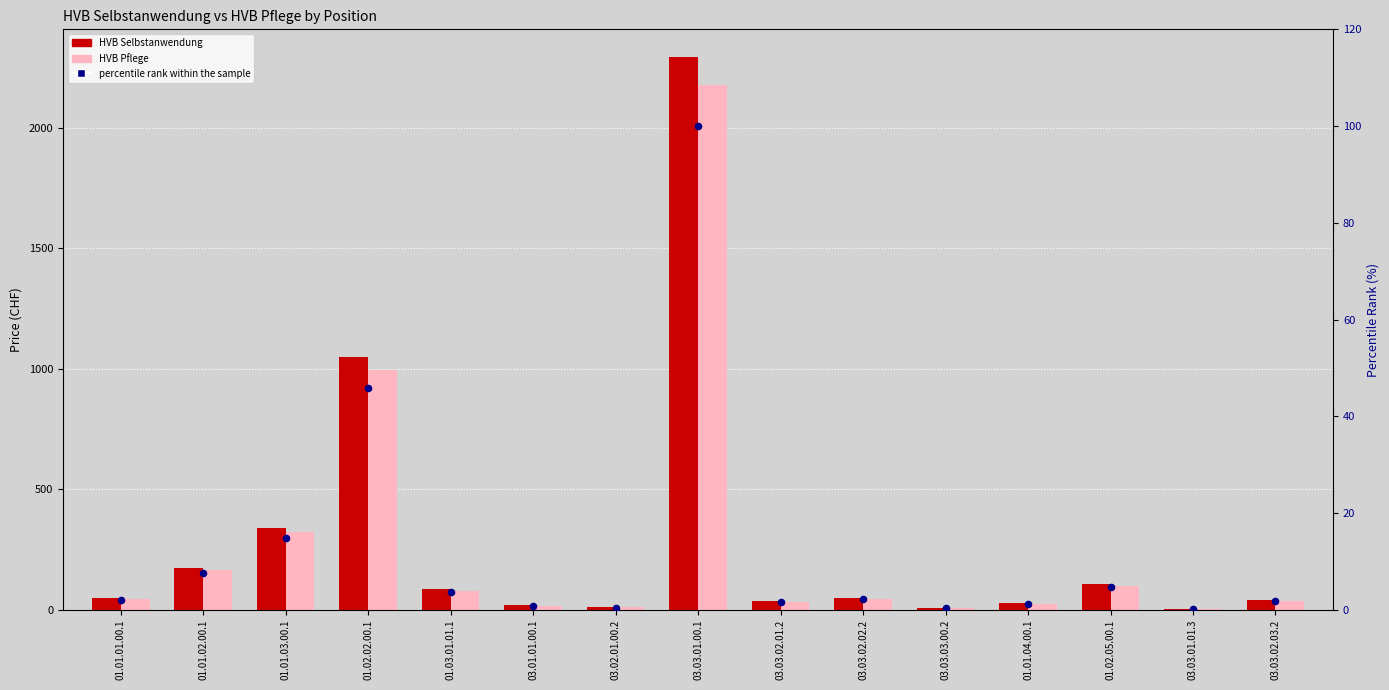

Which series contains the highest Y value?

HVB Selbstanwendung